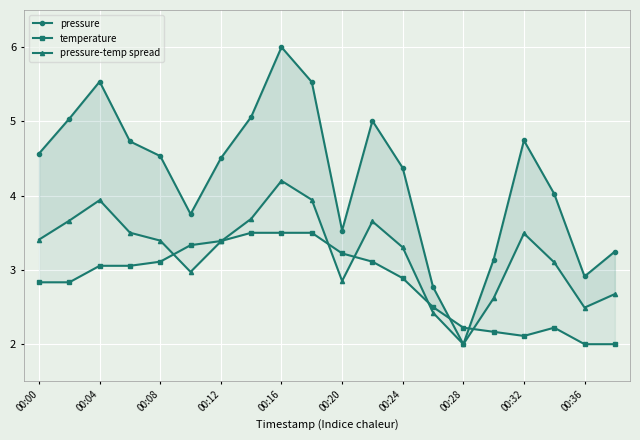

How many values in the pressure series exceed 4?

13